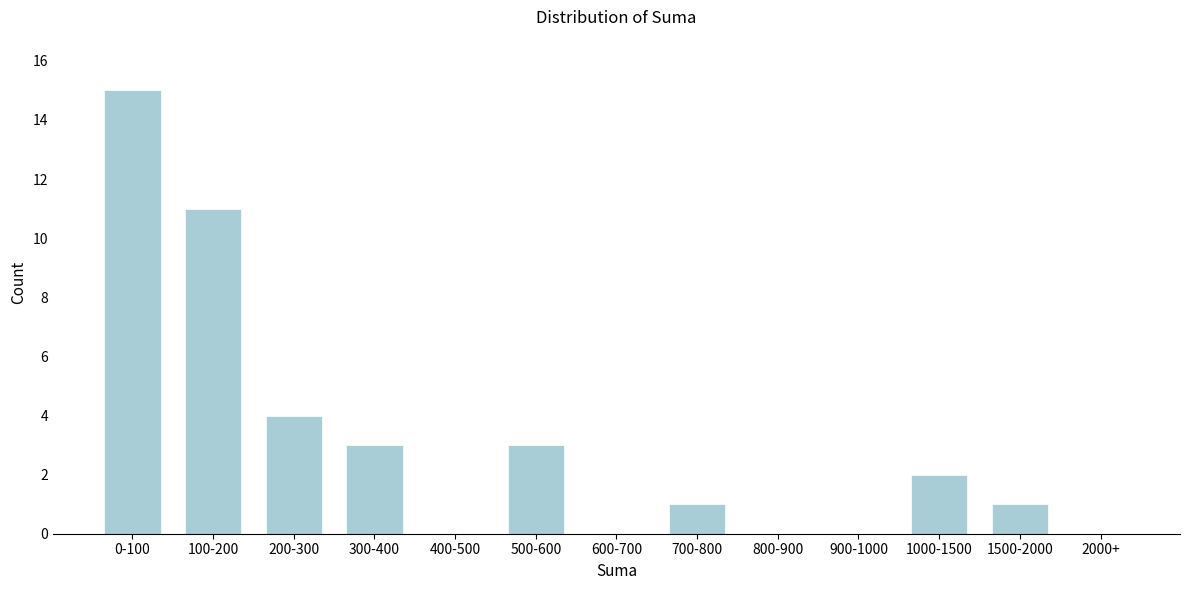

The value at 1500-2000 is 1. True or false?

True